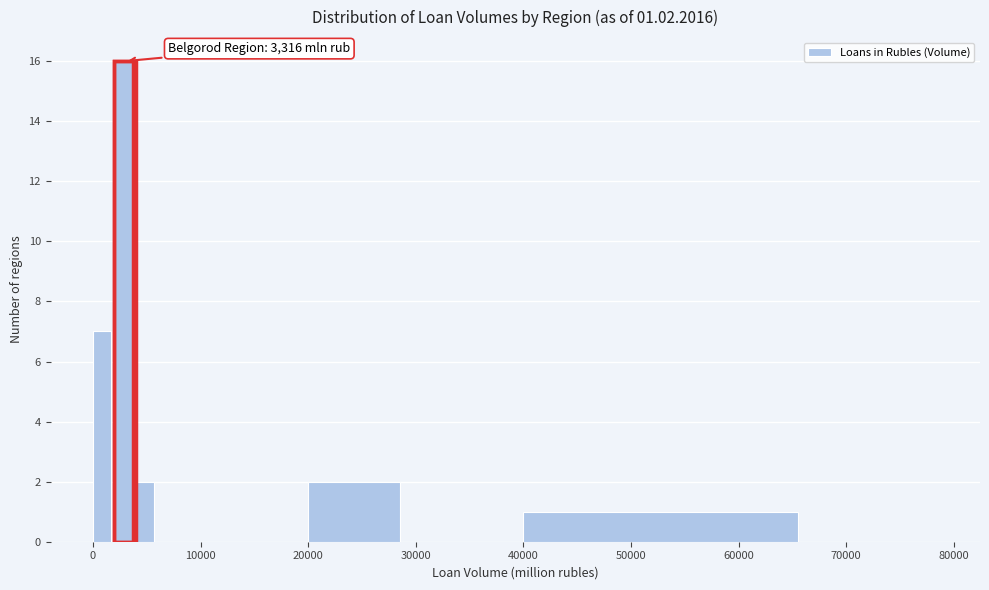

Around what value on the x-axis is the tallest bar? Give the approximate position of its centre, as read against the axis.

3000